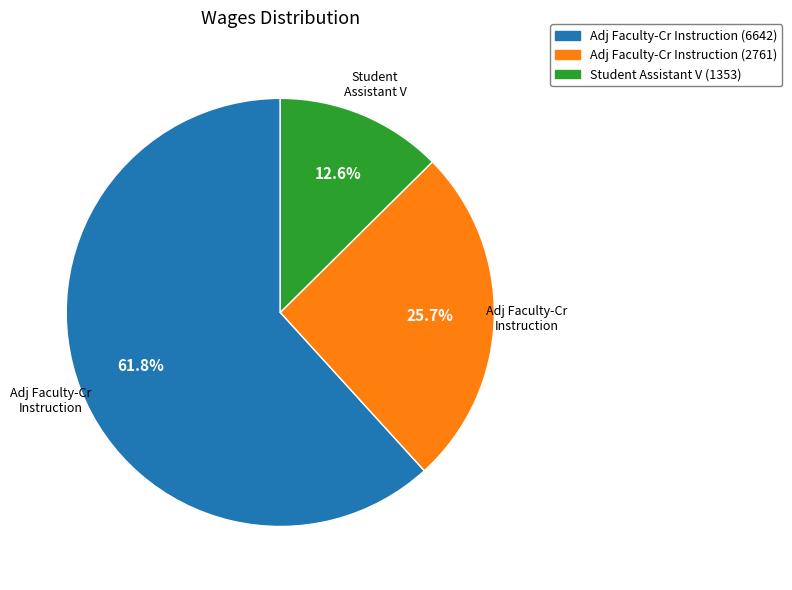

Which slice is the largest?

Adj Faculty-Cr Instruction (6642)